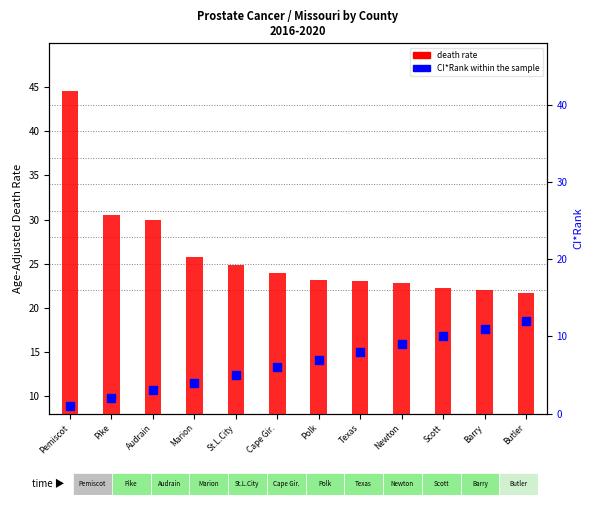

Which series has the largest total across all categories?

death rate